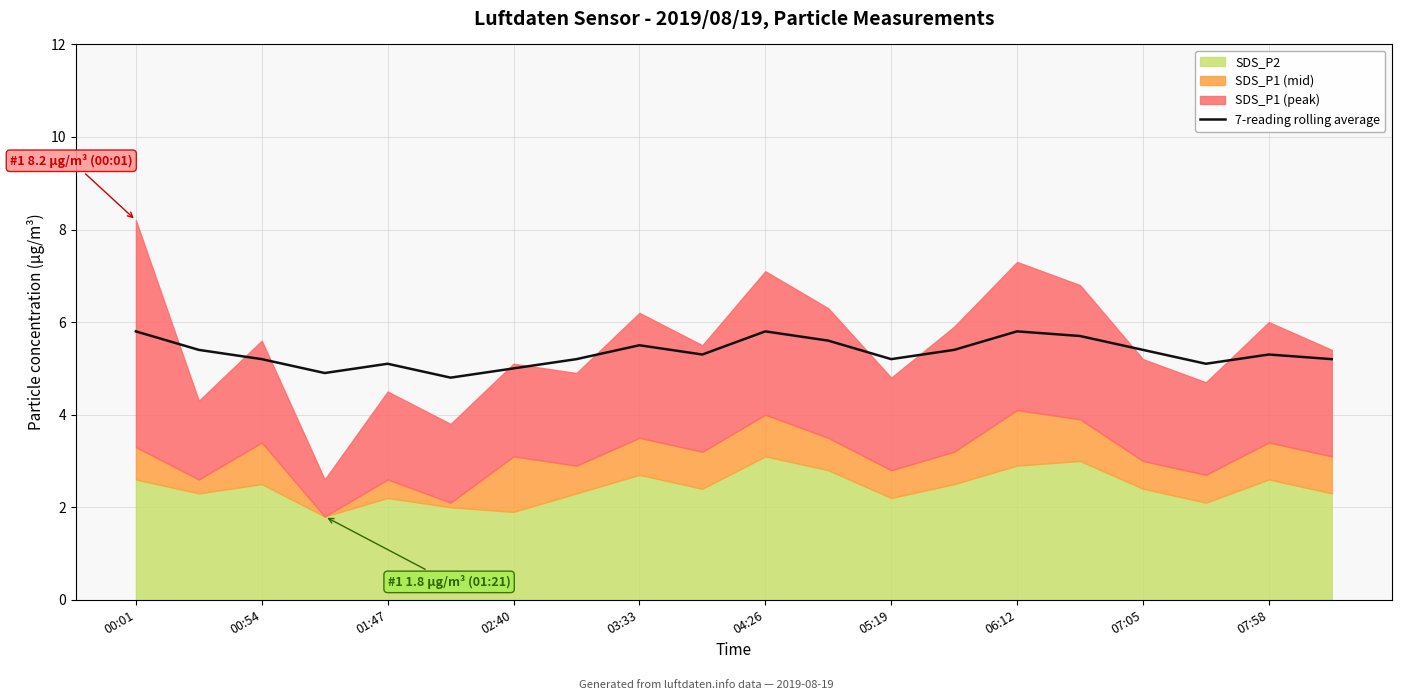

The 7-reading rolling average series shows 2.6 at 00:01. True or false?

False